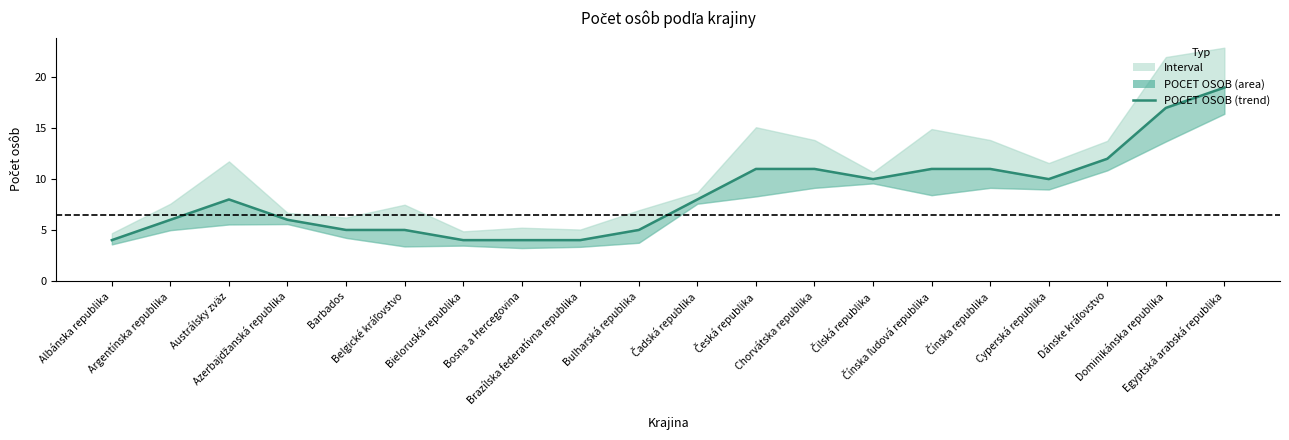

What is the average value?

9